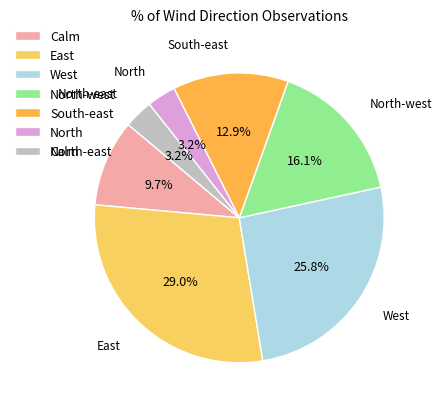

Between North-east and Calm, which is larger?

Calm